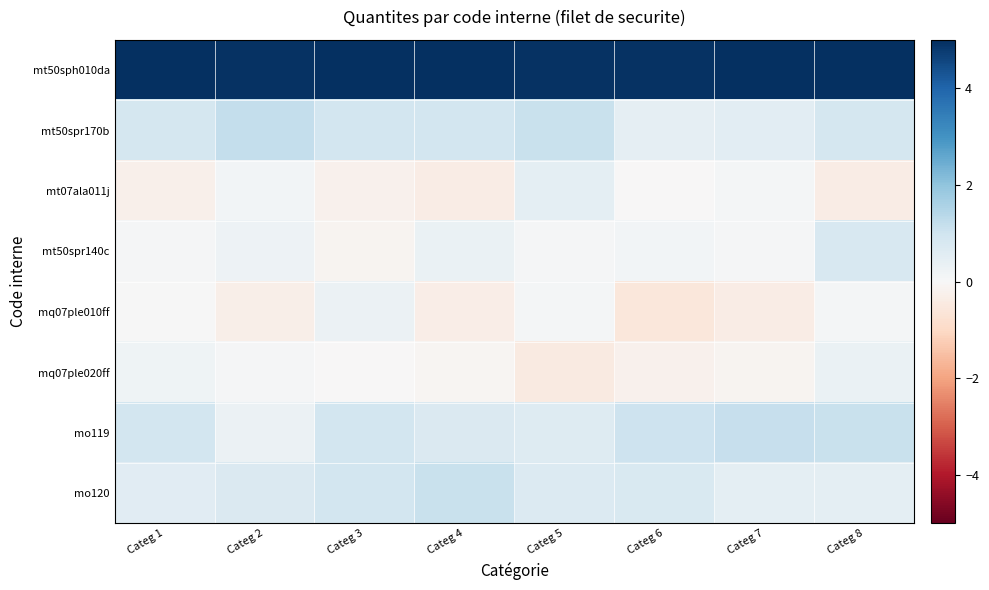

Count the number of data series in this chart.

8